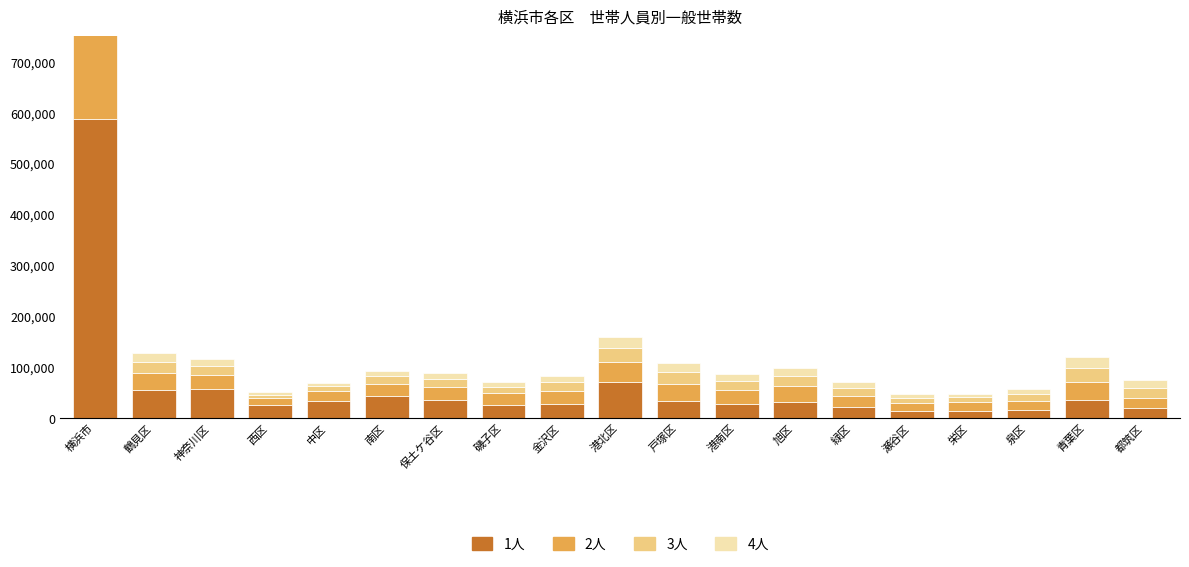

How many values in the 3人 series exceed 16588?

9